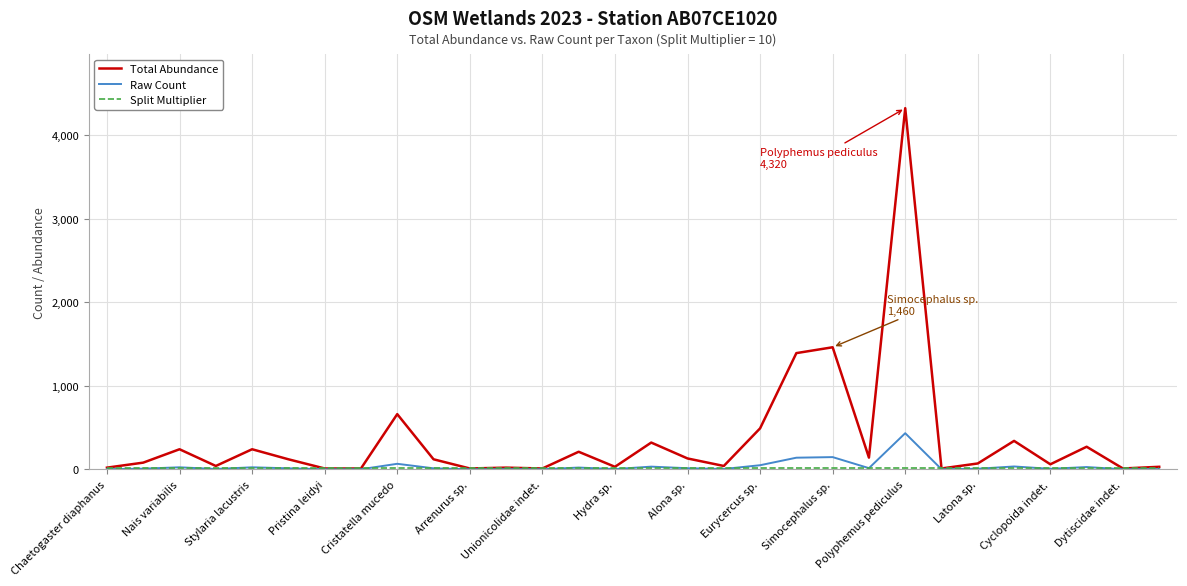

Which series has the largest range (max minus min)?

Total Abundance